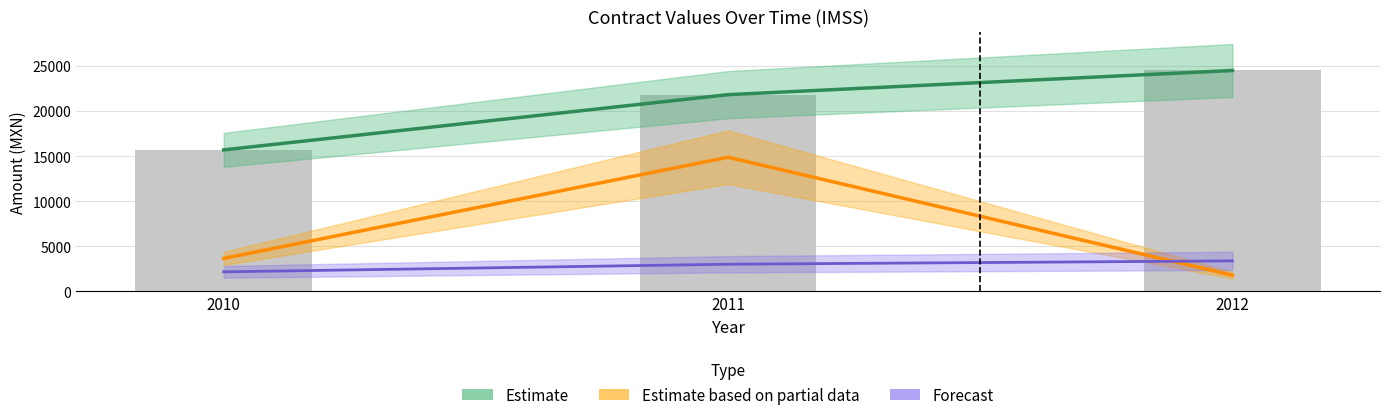

What value does the contracts.items.unit.value.amountOverpriceMxIMSS series have at 2011?

21819.6